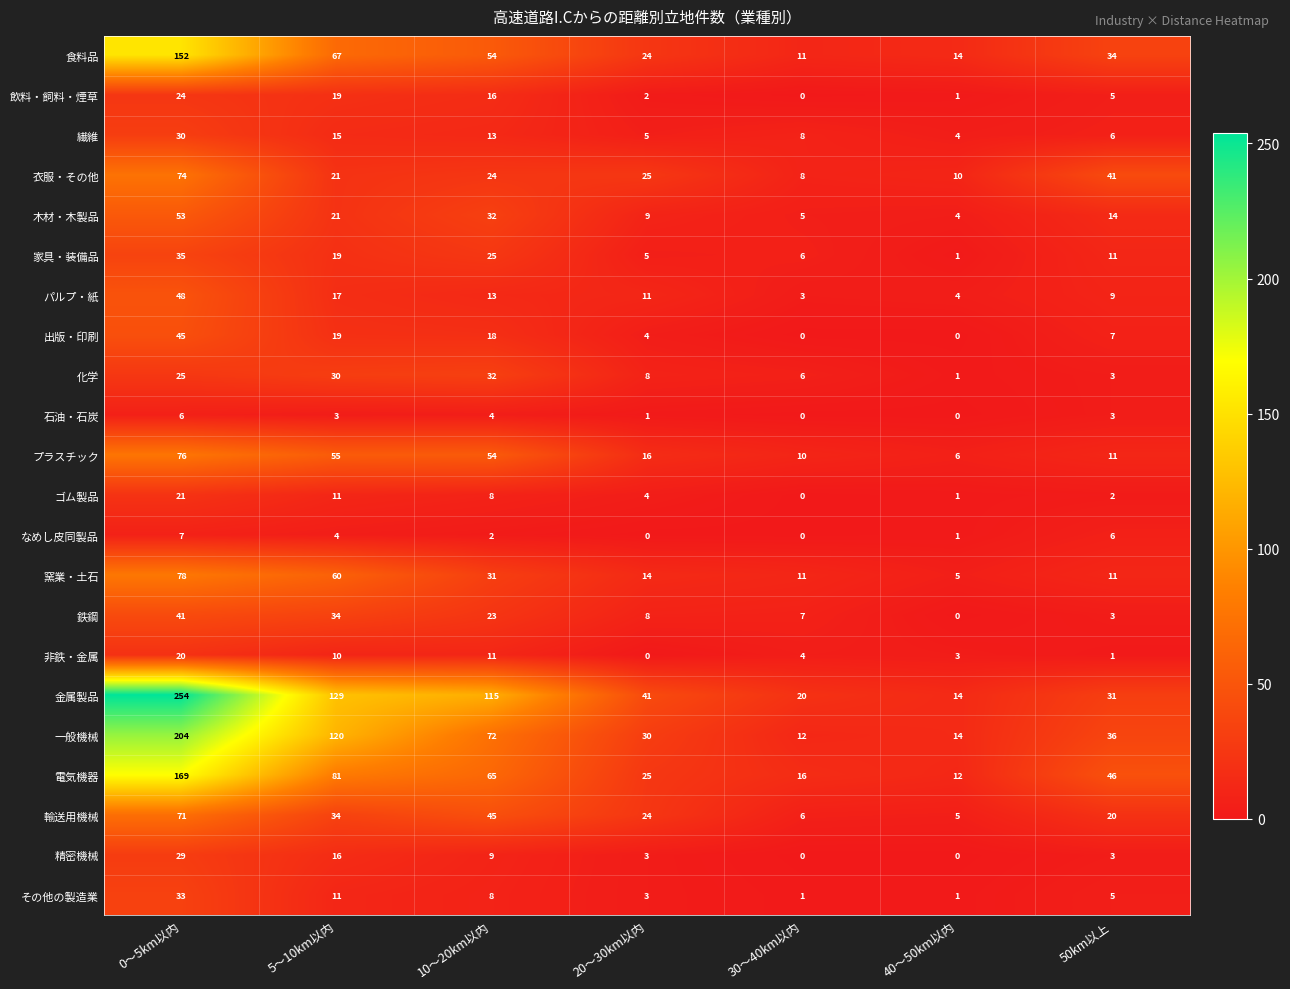

What is the total value across all series at 50km以上?

308